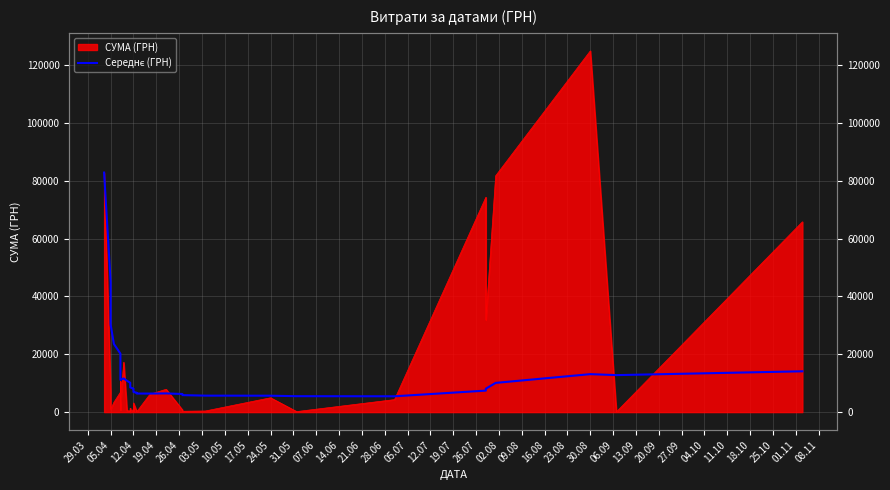

Is it true that the value at 29.03 is 82834.0?

True